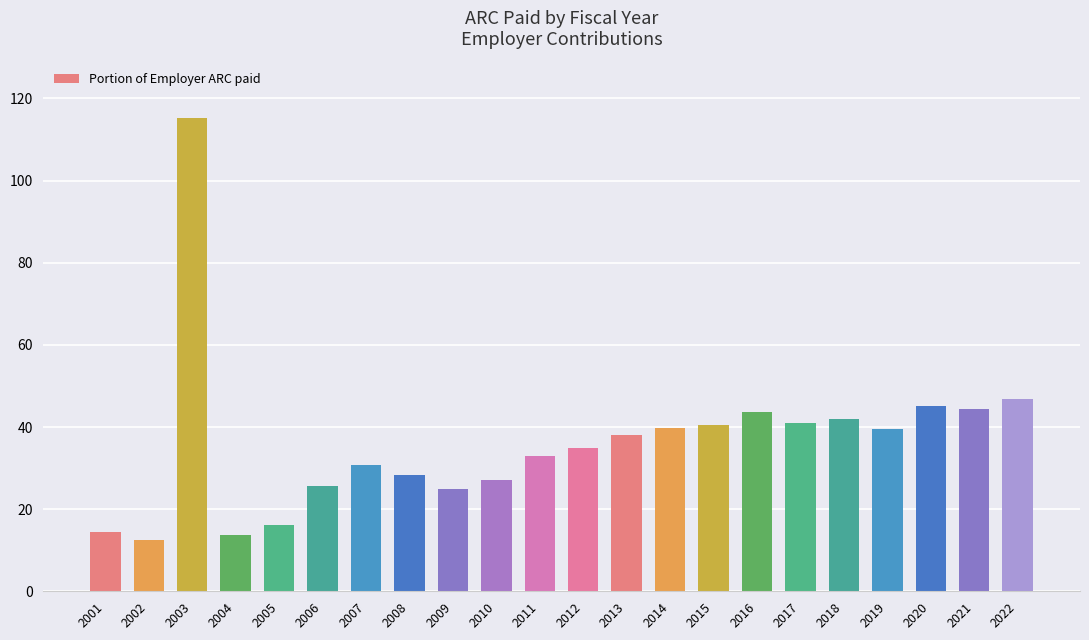

Are the bars horizontal?

No